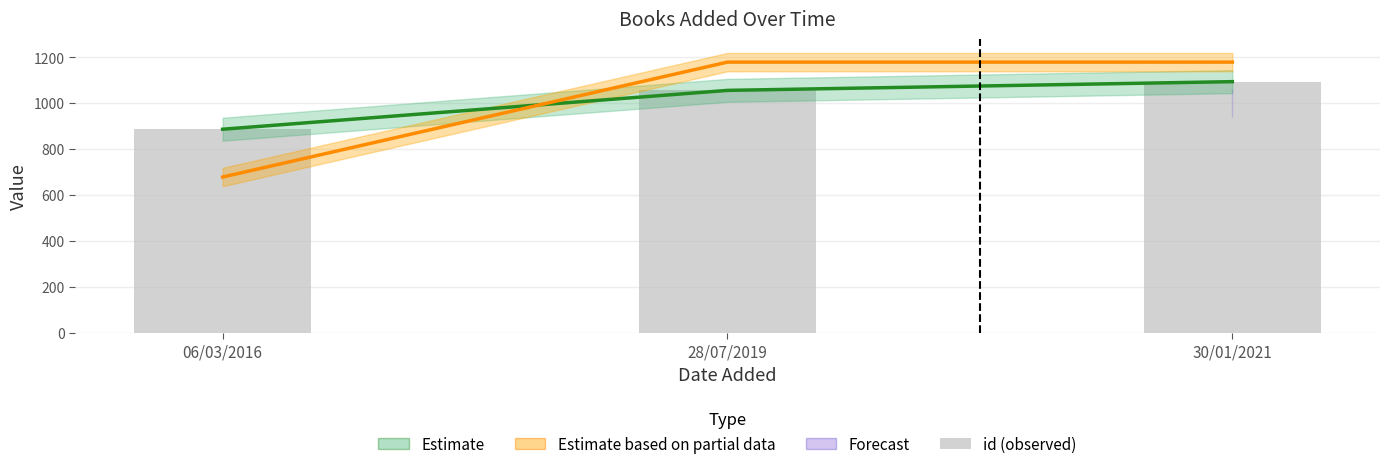

Read the value at 28/07/2019.

1055